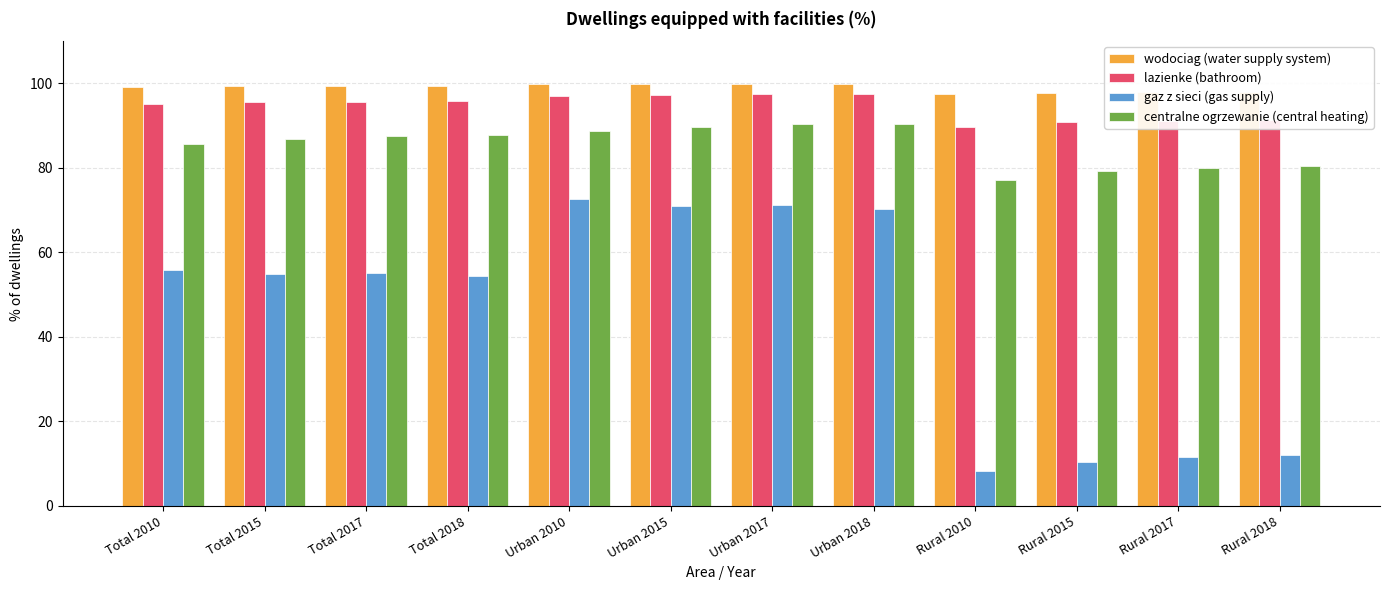

What is the label of the 7th bar from the left?

Urban 2017